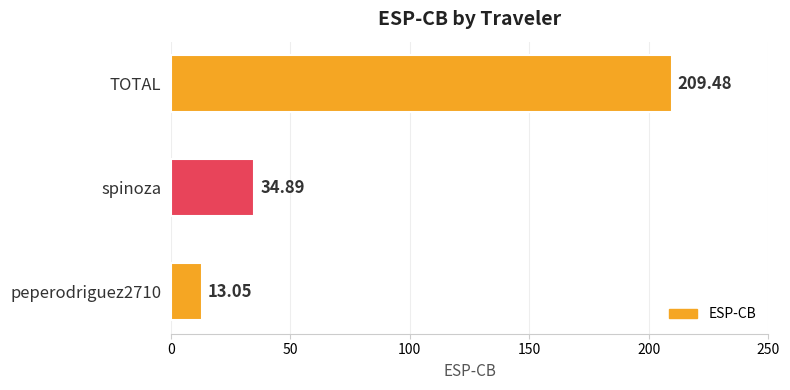

What is the difference between the second highest and minimum values?

21.8